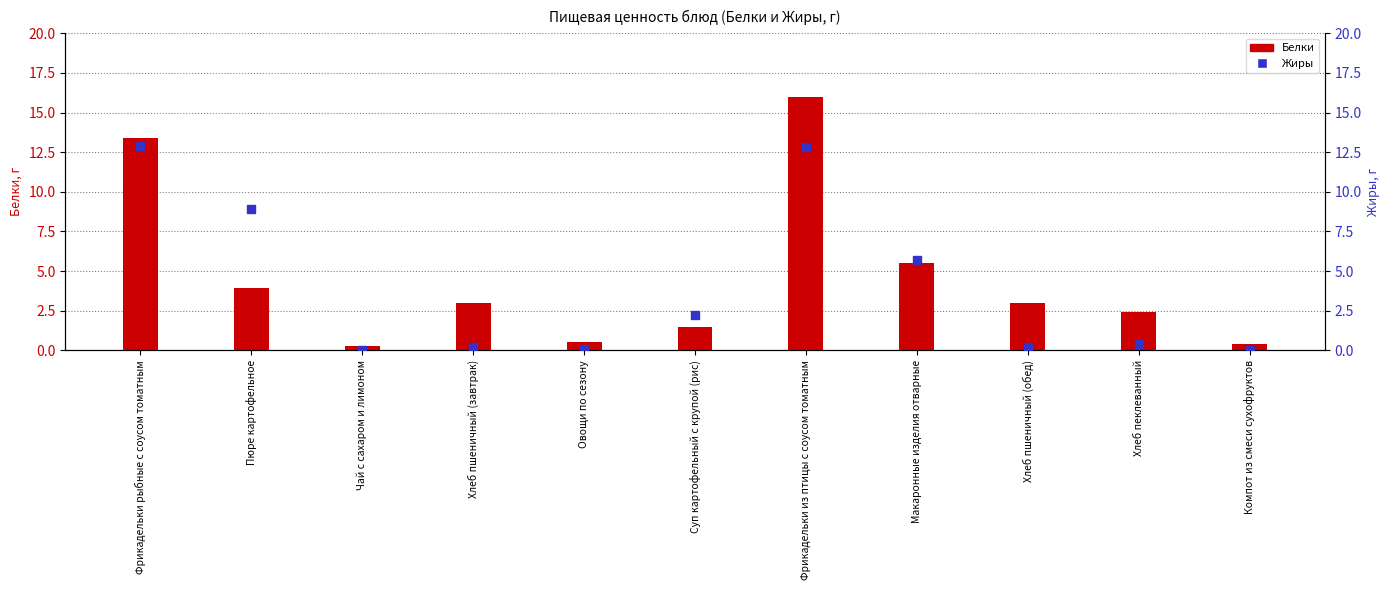

Which series reaches the minimum Y coordinate?

Жиры